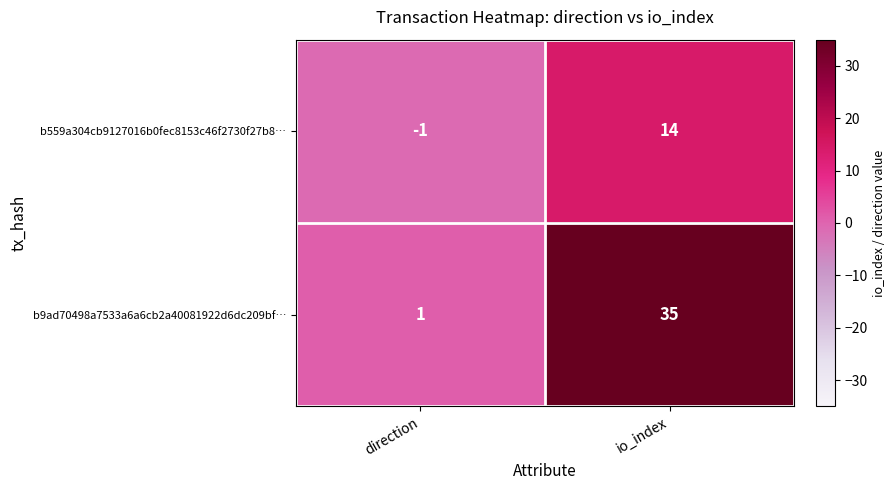

What is the approximate value of b559a304cb9127016b0fec8153c46f2730f27b8… at io_index, to the nearest 5?

15